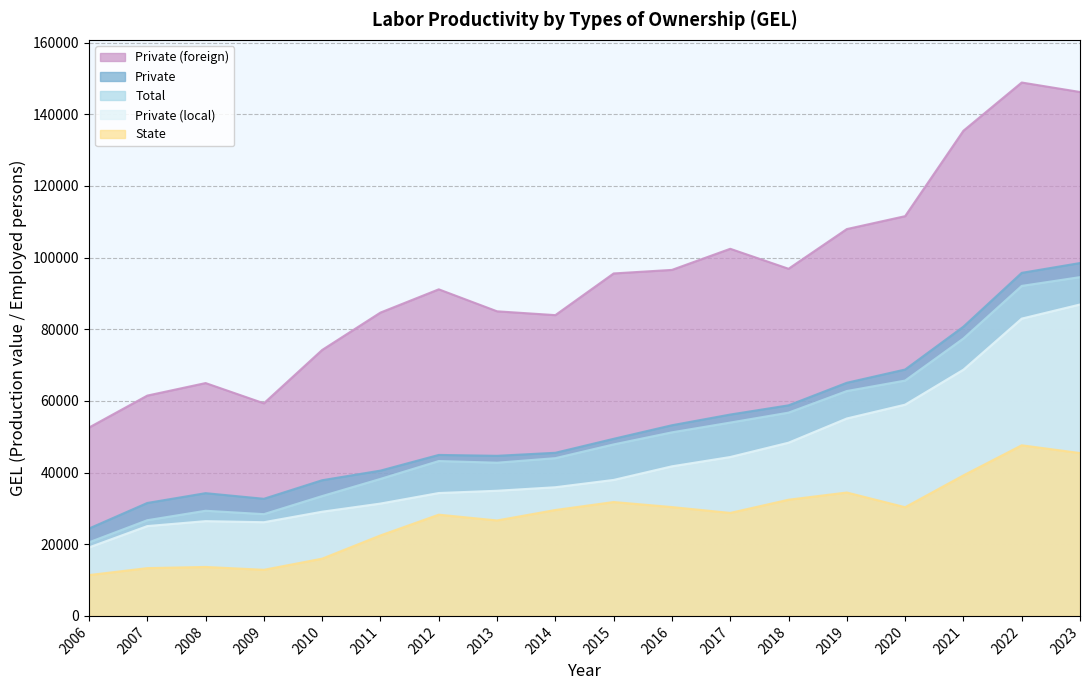

What is the total value across all series at 2023?

471561